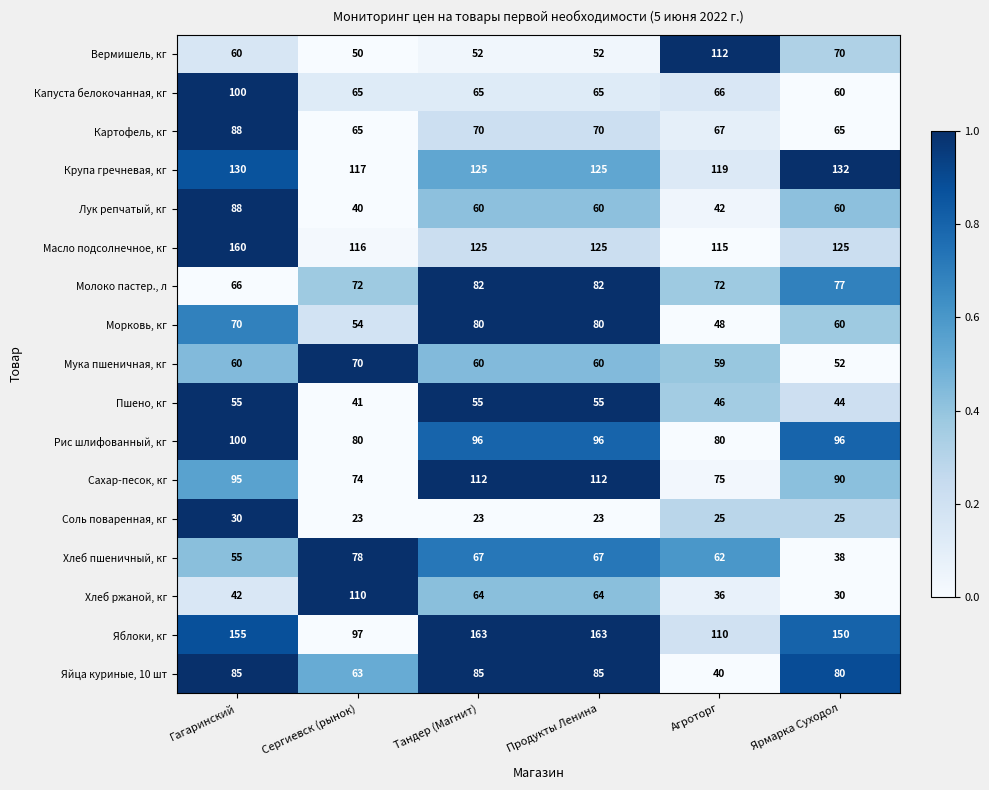

Rank the series at Агроторг from highest to lowest value.

Крупа гречневая, кг, Масло подсолнечное, кг, Вермишель, кг, Яблоки, кг, Рис шлифованный, кг, Сахар-песок, кг, Молоко пастер., л, Картофель, кг, Капуста белокочанная, кг, Хлеб пшеничный, кг, Мука пшеничная, кг, Морковь, кг, Пшено, кг, Лук репчатый, кг, Яйца куриные, 10 шт, Хлеб ржаной, кг, Соль поваренная, кг